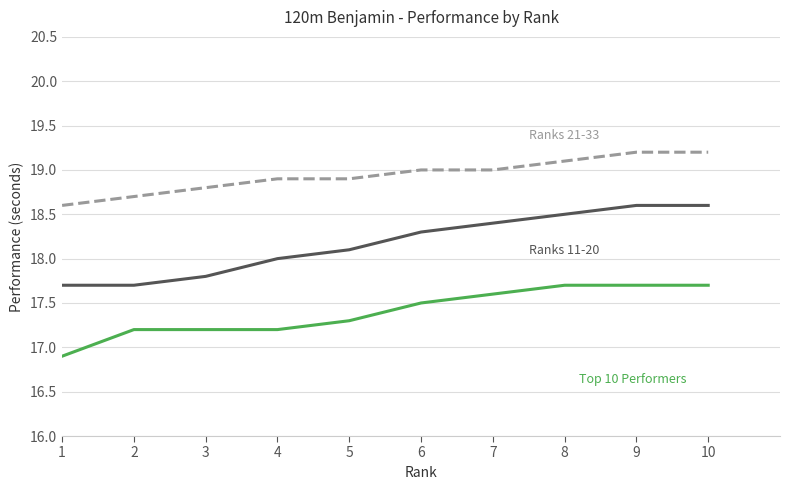

What is the total value across all series at 5?

54.3